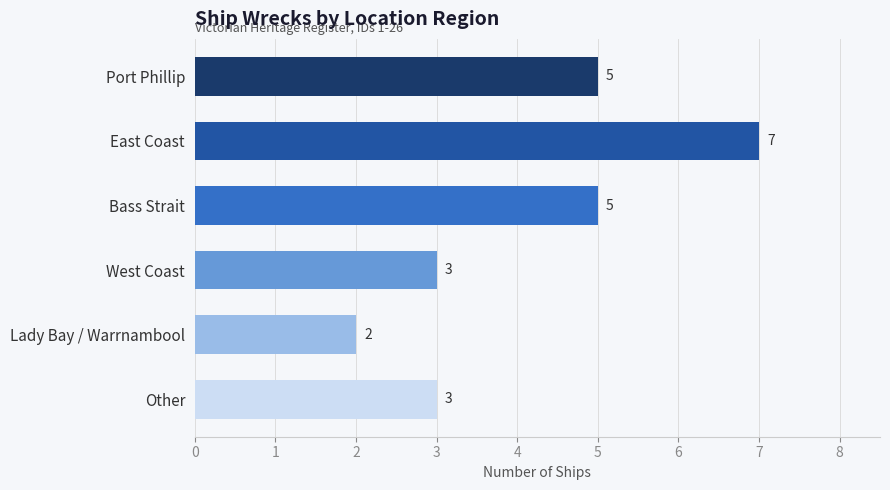

Are the bars horizontal?

Yes